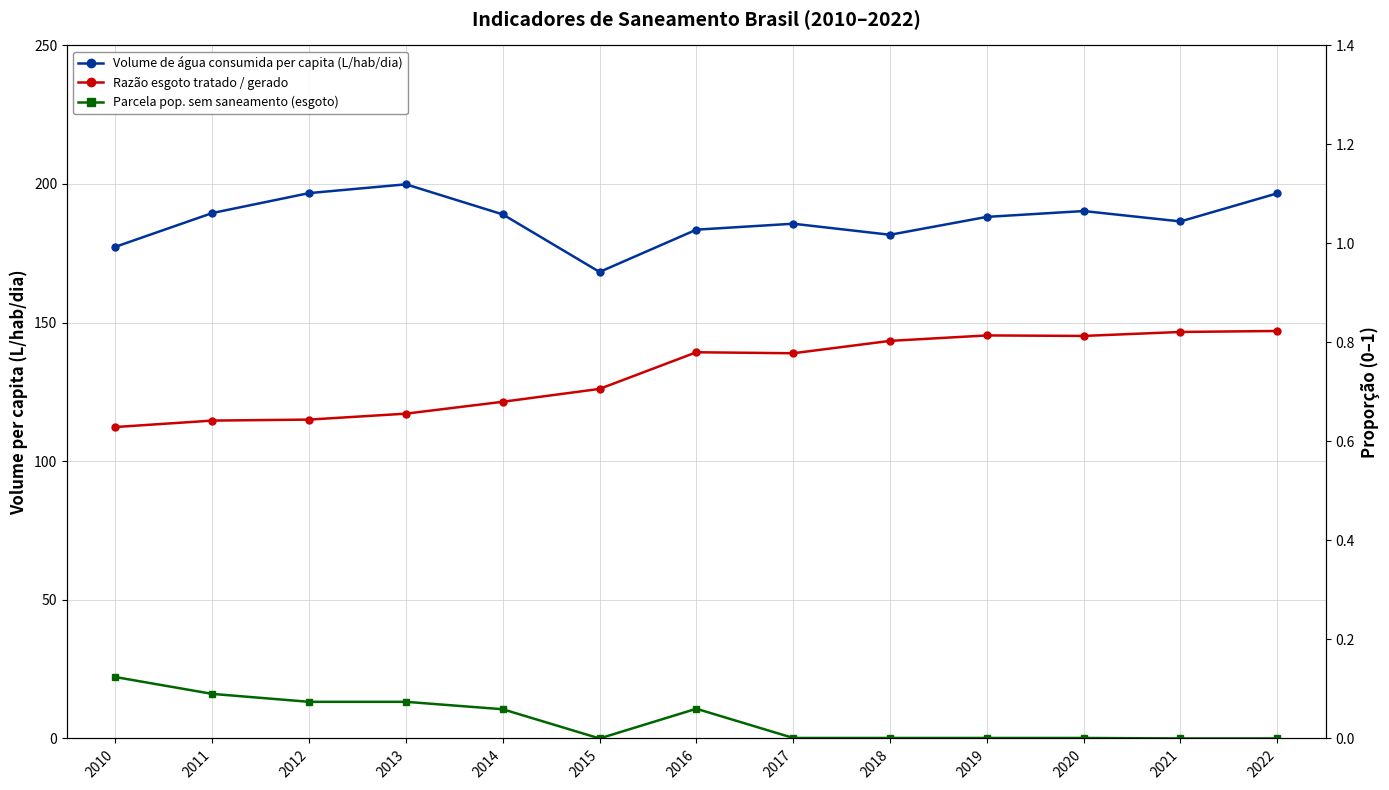

At which category is the sum across all series the highest?

2013